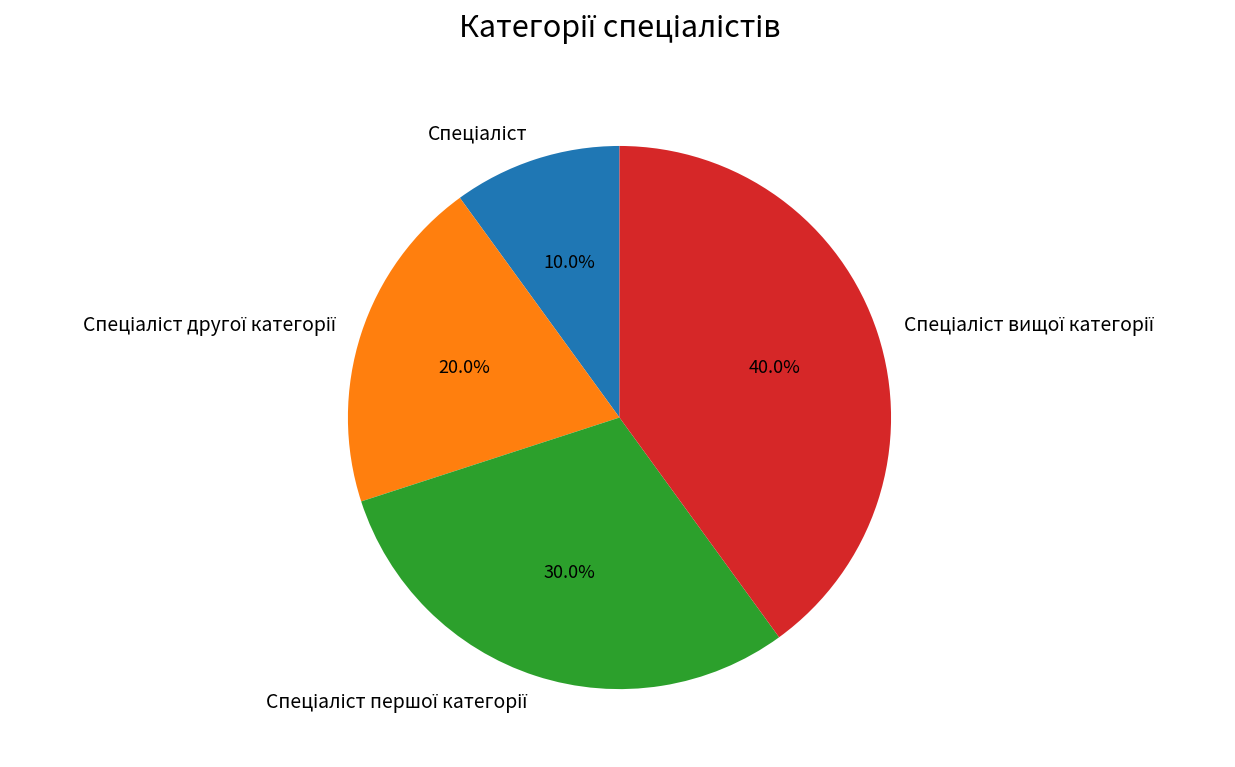

Is there a majority slice in this chart?

No